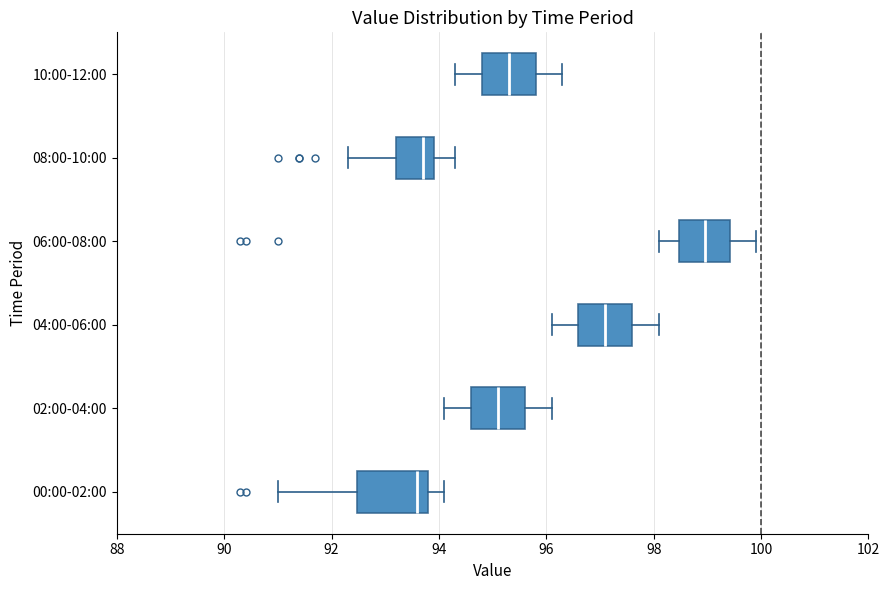

Where is the right edge of the box for 00:00-02:00 on the x-axis? The values are not printed on the chart, so give them approximately, as read against the axis.

93.8